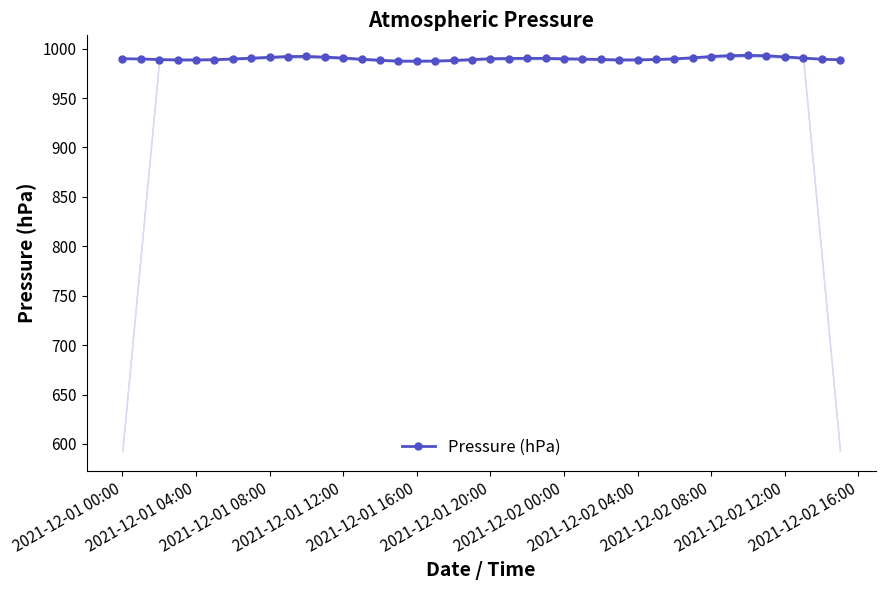

What is the minimum value for Pressure (hPa)?

987.3